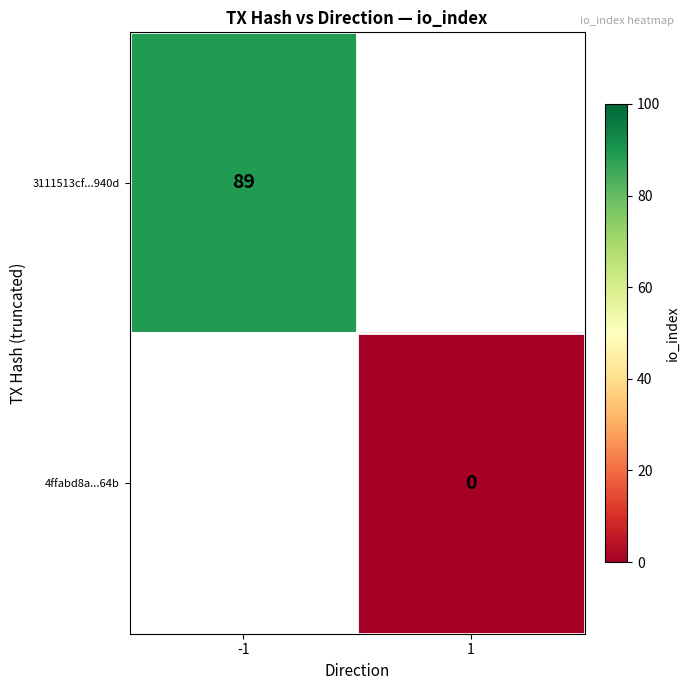

Is it true that 3111513cf...940d equals 147 at -1?

False